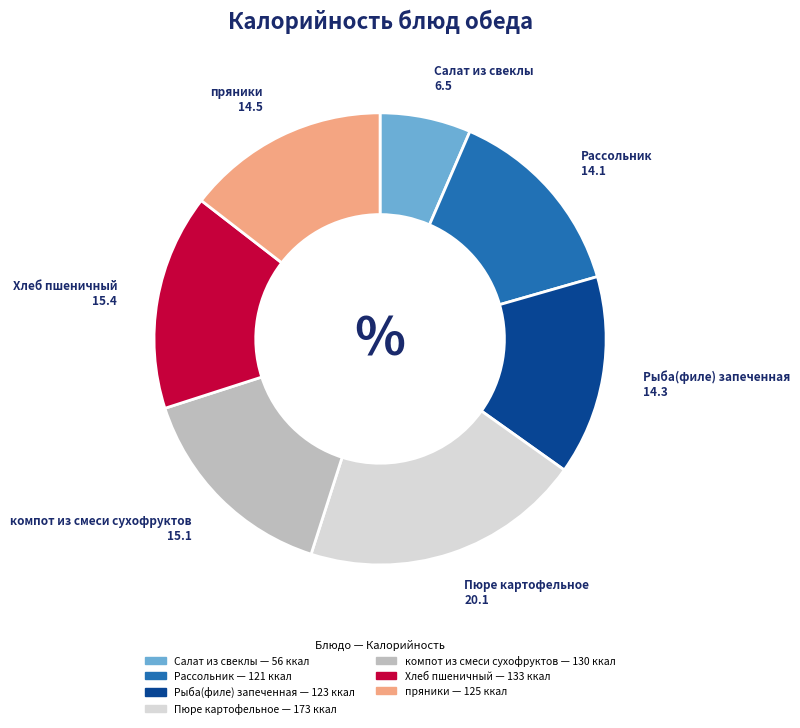

The Рыба(филе) запеченная slice represents 14% of the pie. True or false?

True